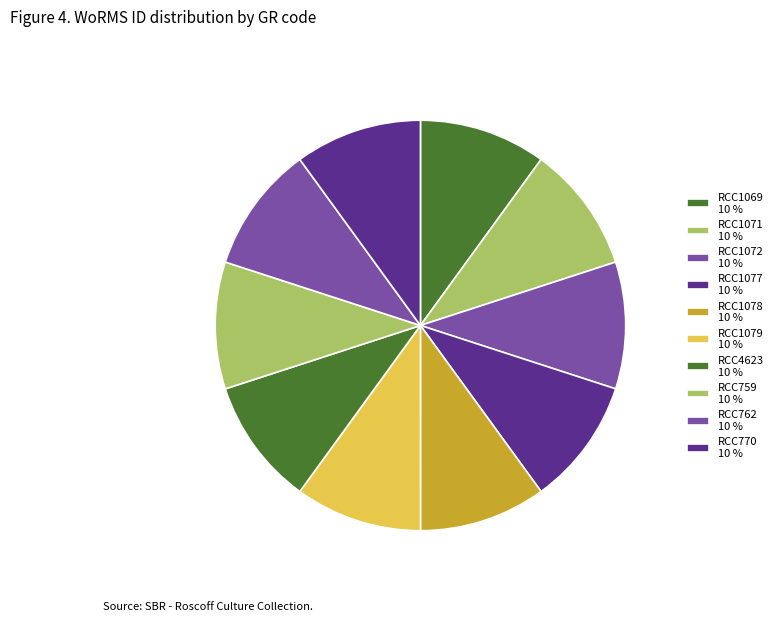

To the nearest percent, what portion does RCC1069 represent?

10%